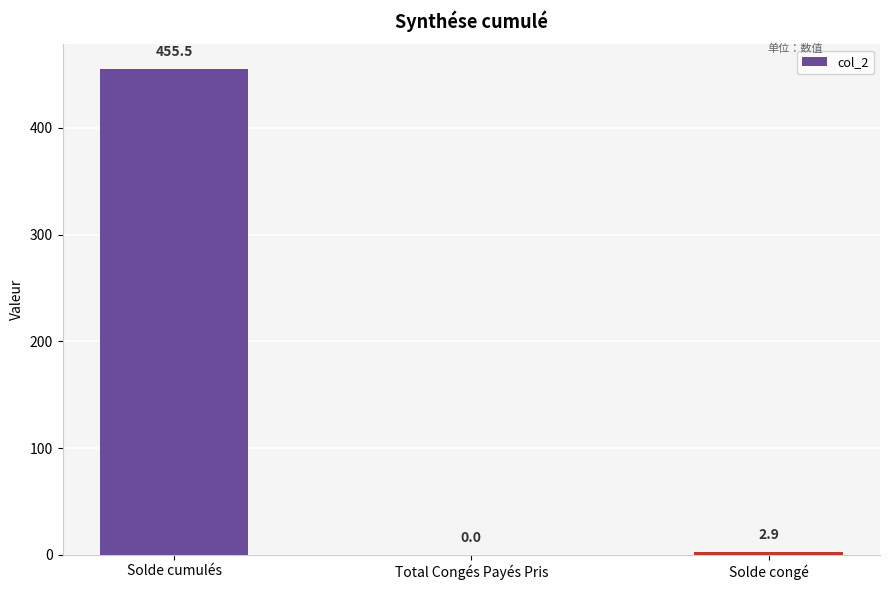

What is the greatest value displayed?

455.5